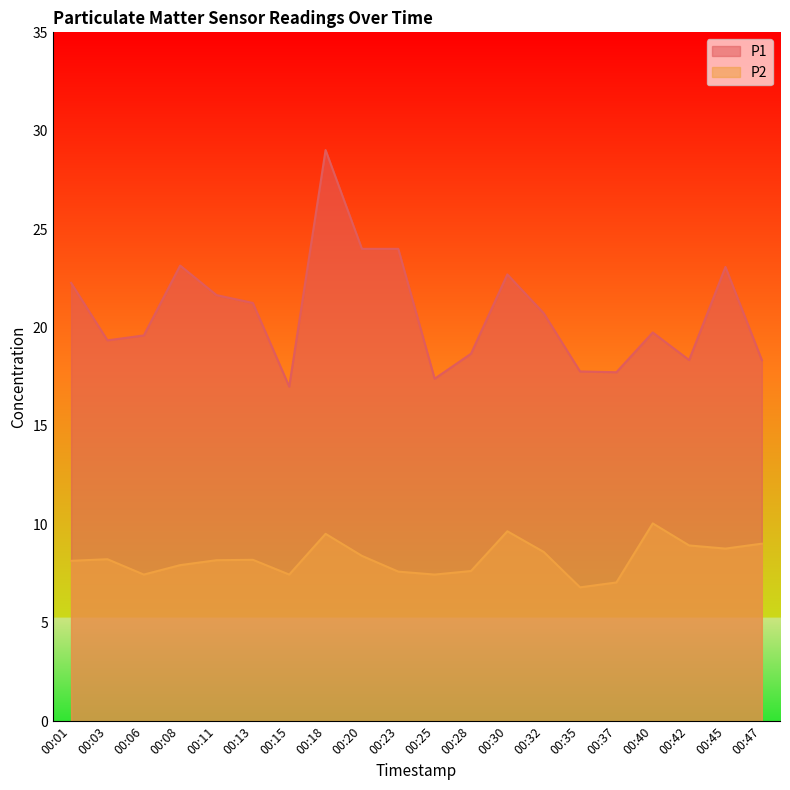

In P1, how many points are higher than both neighbors (excluding endpoints)?

5